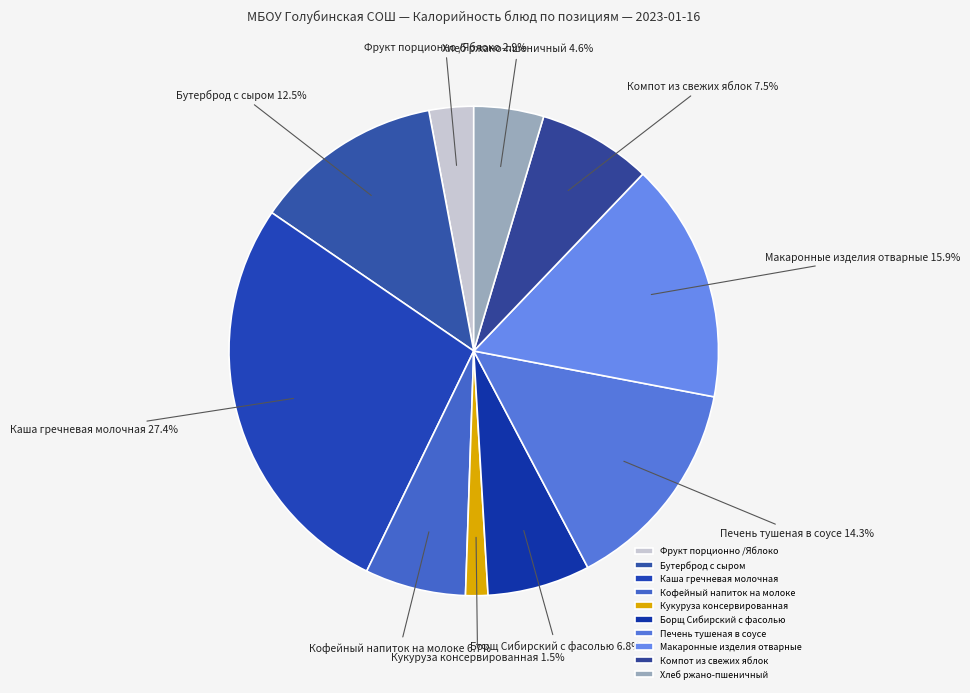

How many slices are in this pie chart?

10